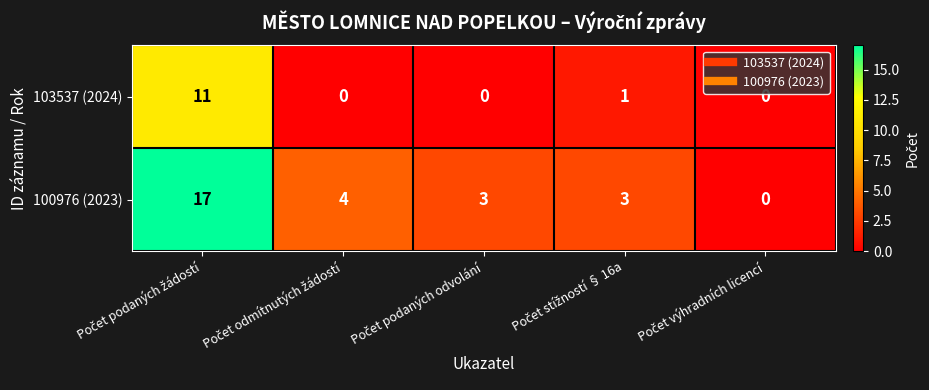

What is the difference between the maximum and minimum values in the 100976 (2023) series?

17